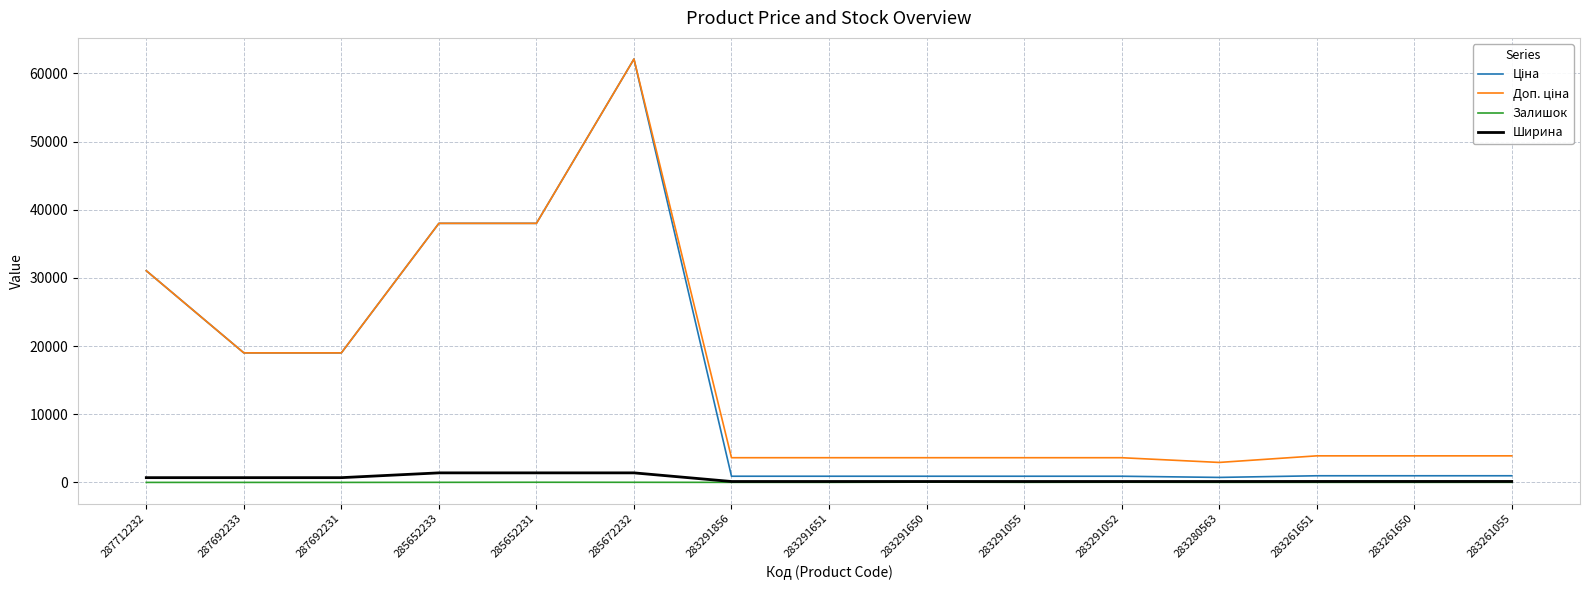

At which category is the sum across all series the highest?

285672232